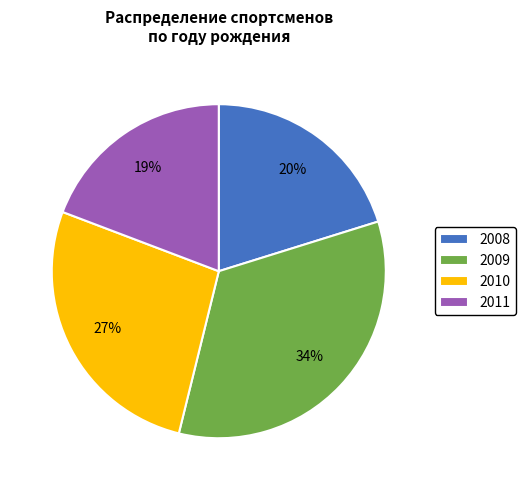

Is there a majority slice in this chart?

No